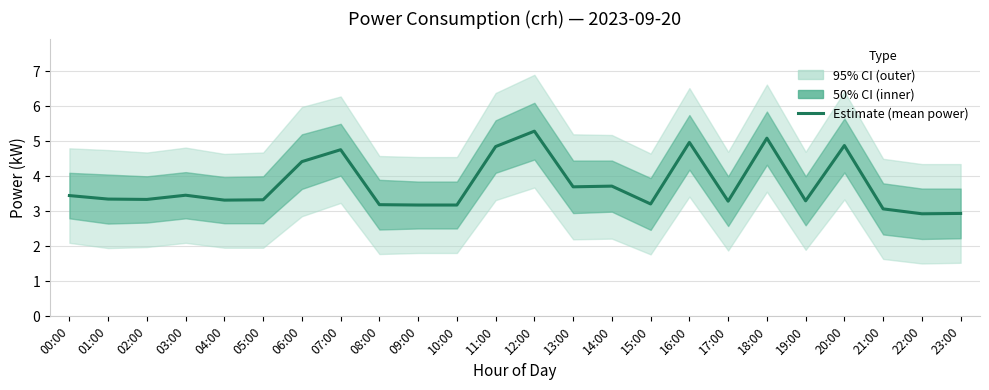

Where is the data nearest to the value 4?

14:00